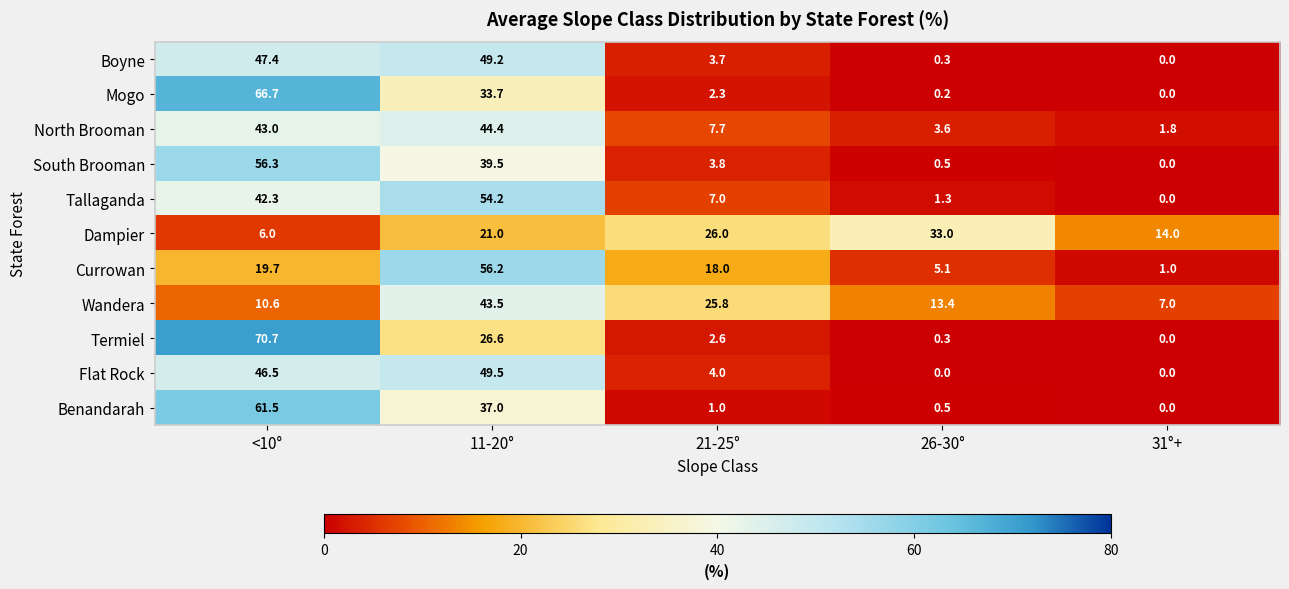

At which label does Dampier reach its peak?

26-30°